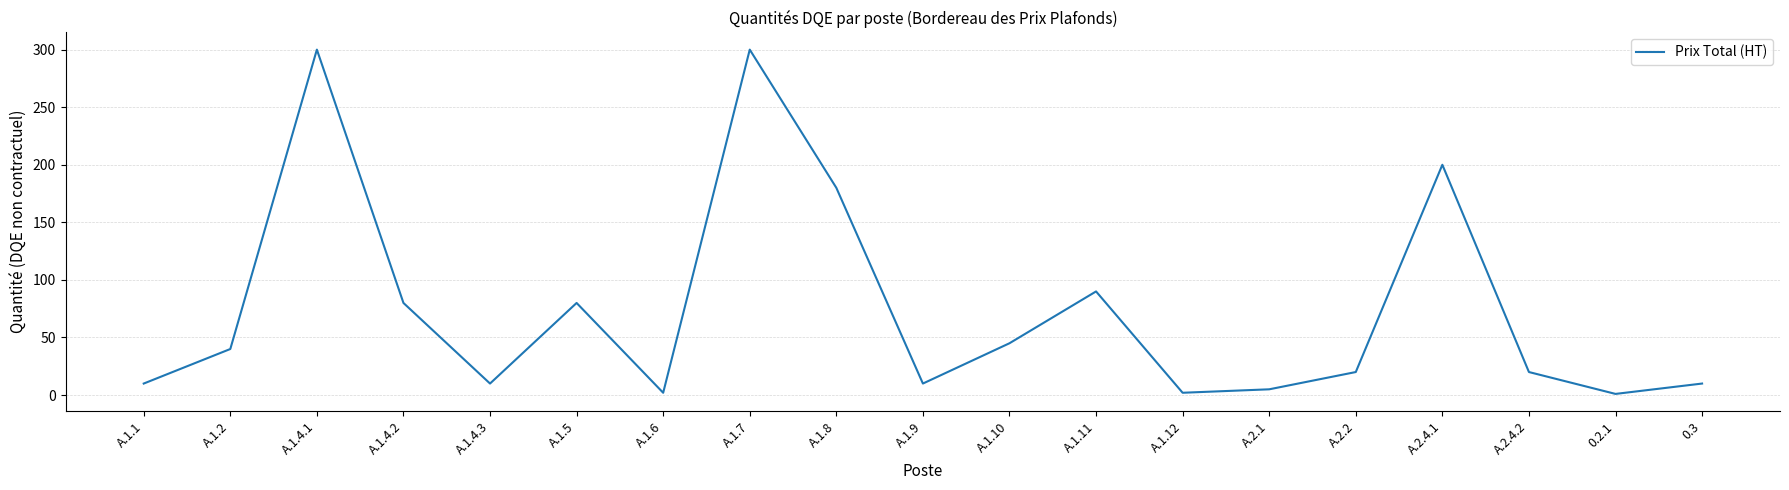

What is the change in value from A.1.5 to 0.2.1?

-79